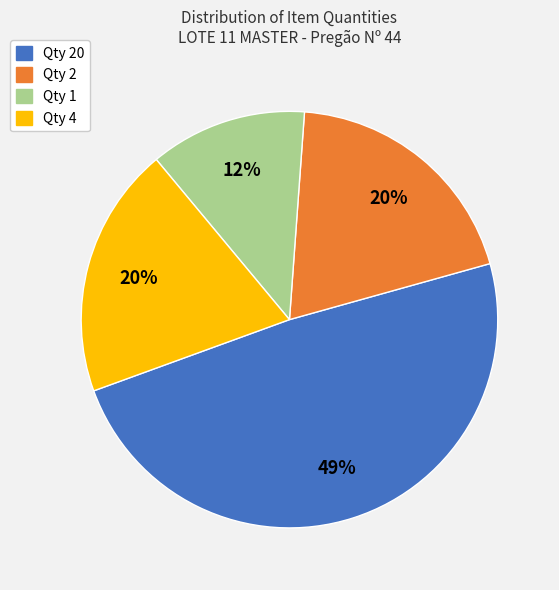

Is Qty 1 the majority of the pie?

No